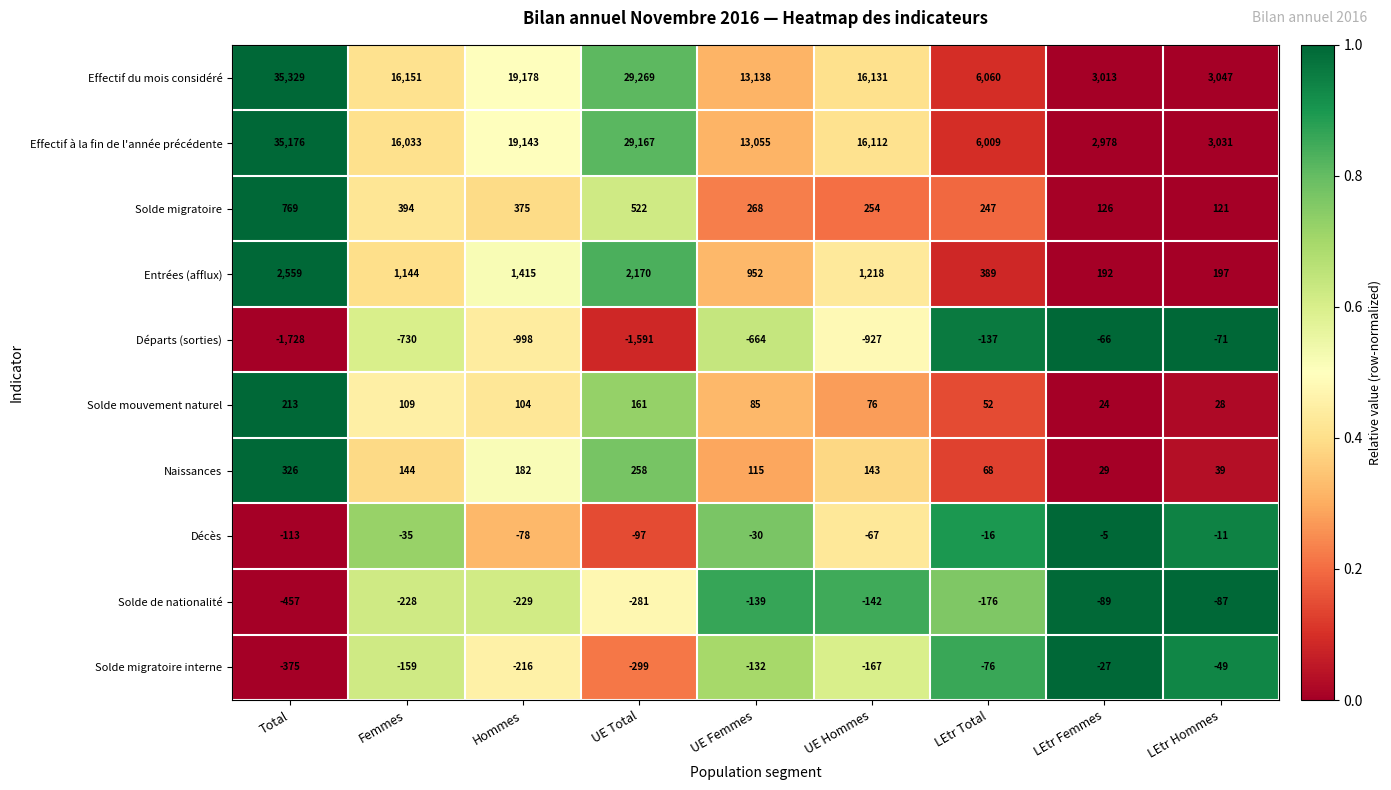

What is the difference between the maximum and minimum values in the Solde mouvement naturel series?

189